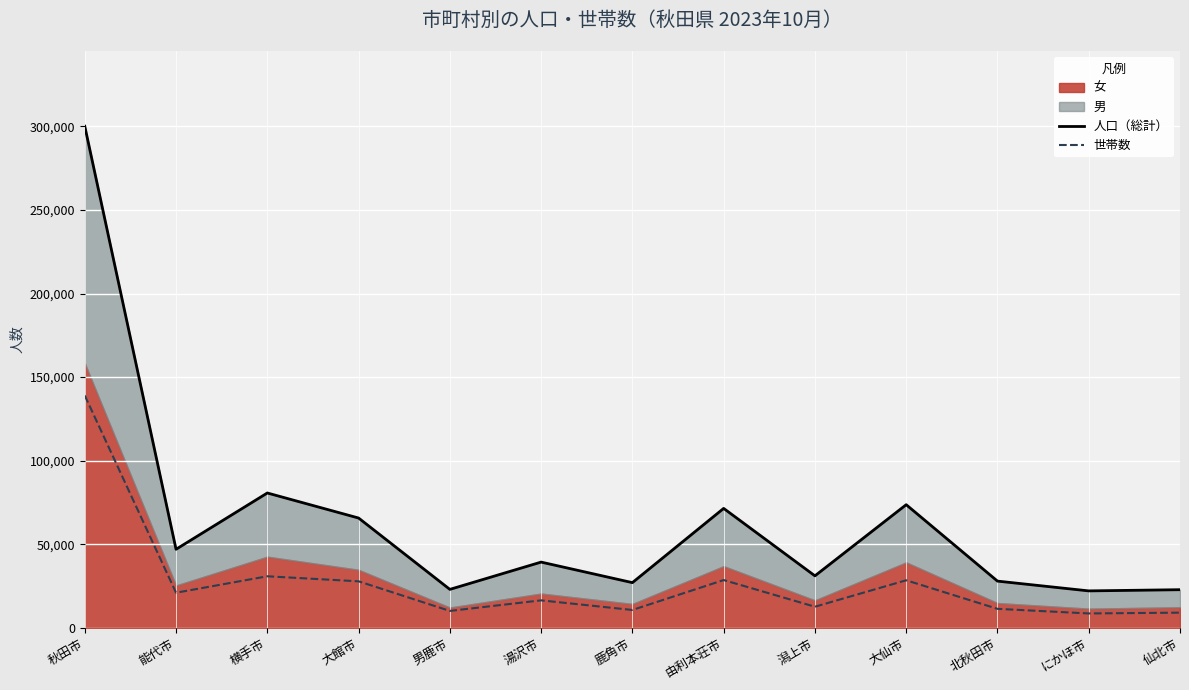

What is the minimum value for 世帯数?

8567